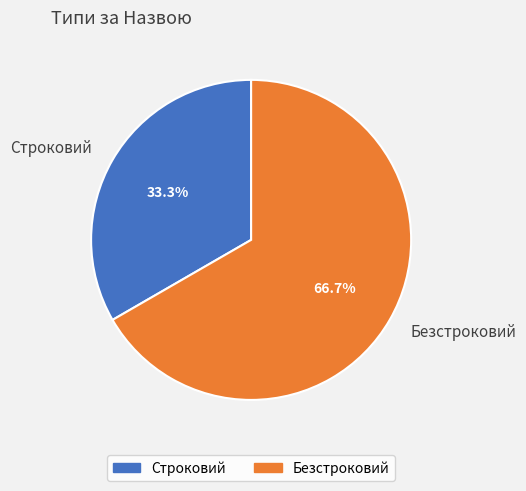

What is the smallest slice in the pie chart?

Строковий